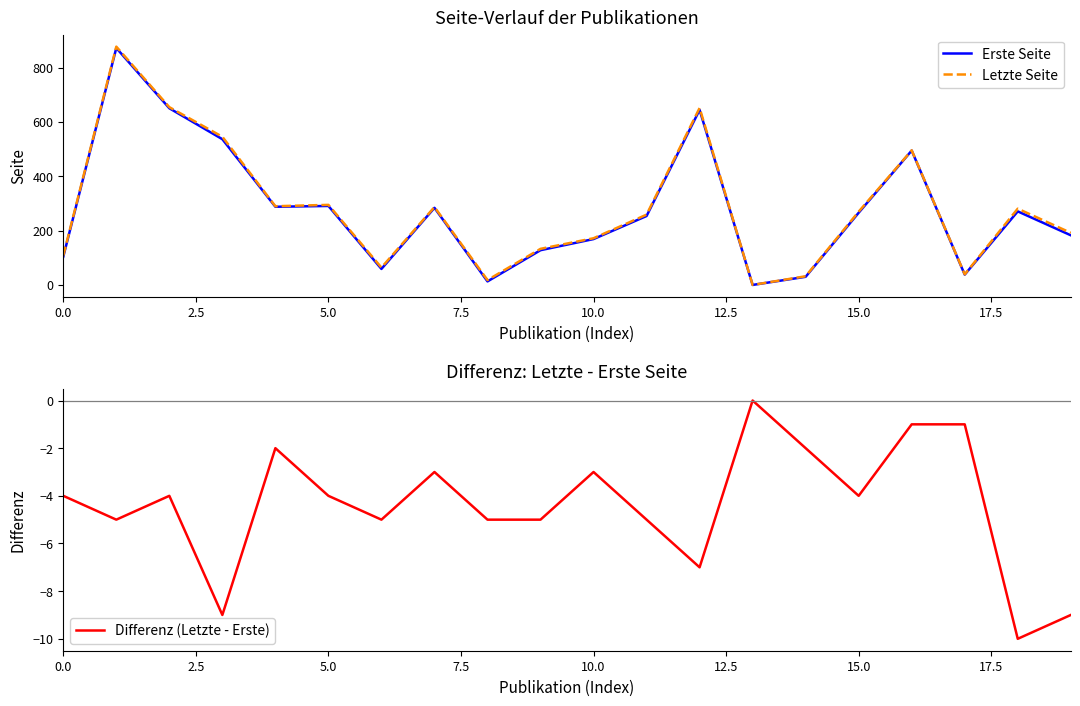

What is the spread (max minus min) of values at 16?

497